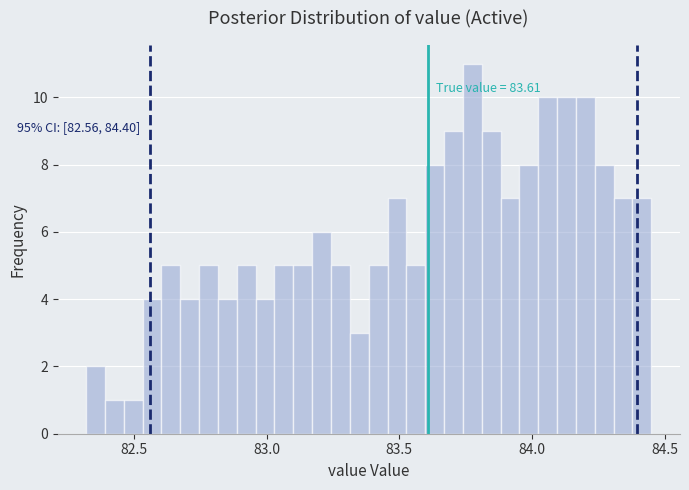

Around what value on the x-axis is the tallest bar? Give the approximate position of its centre, as read against the axis.

83.80